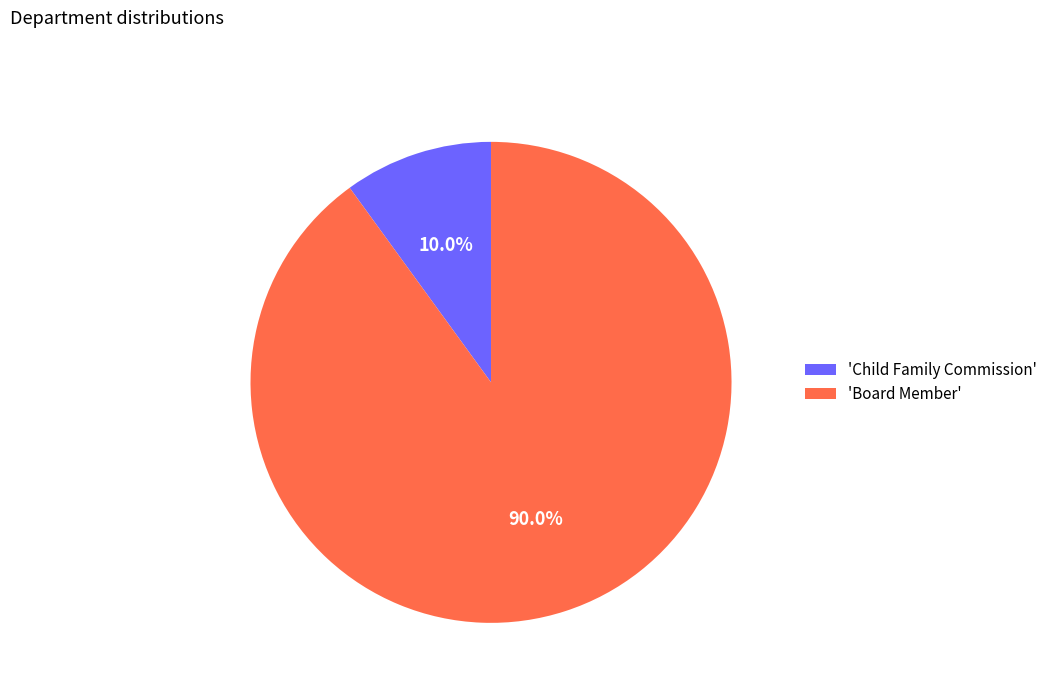

Between 'Board Member' and 'Child Family Commission', which is larger?

'Board Member'